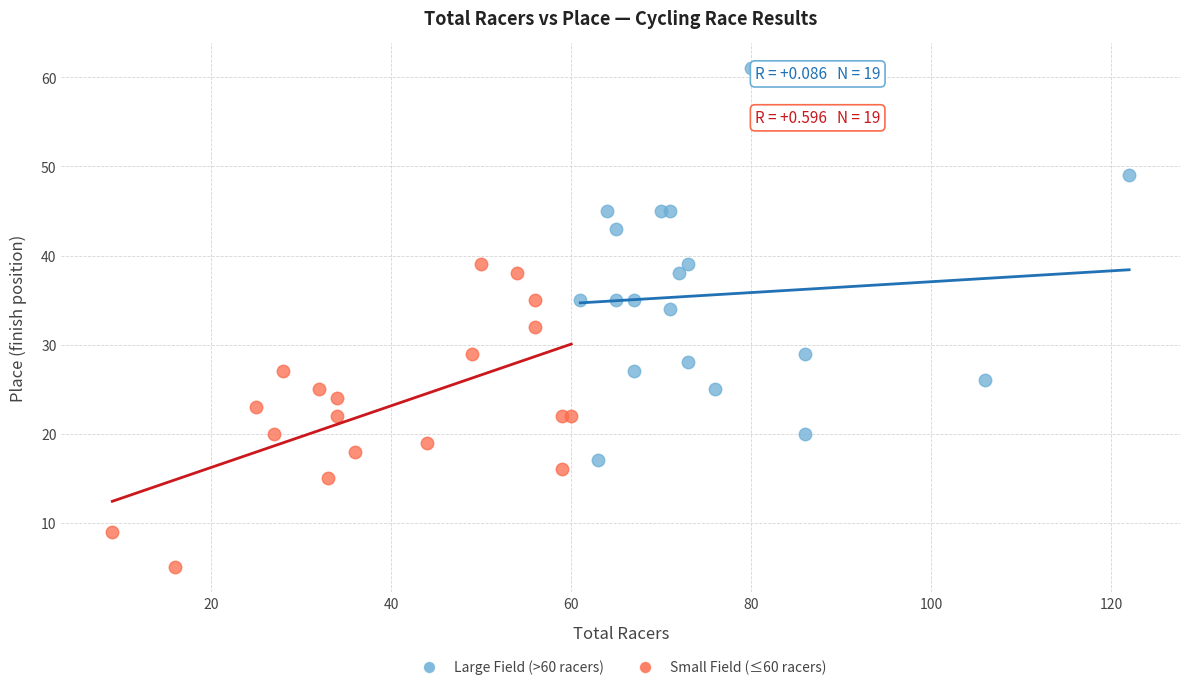

Which series contains the lowest Y value?

Small Field (≤60 racers)